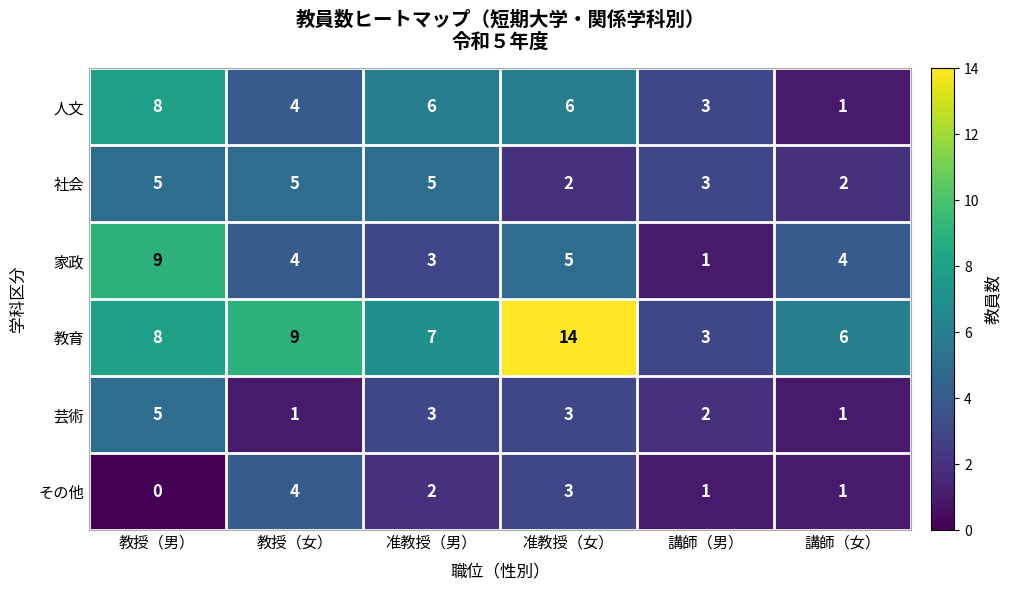

At which label does 家政 reach its peak?

教授（男）